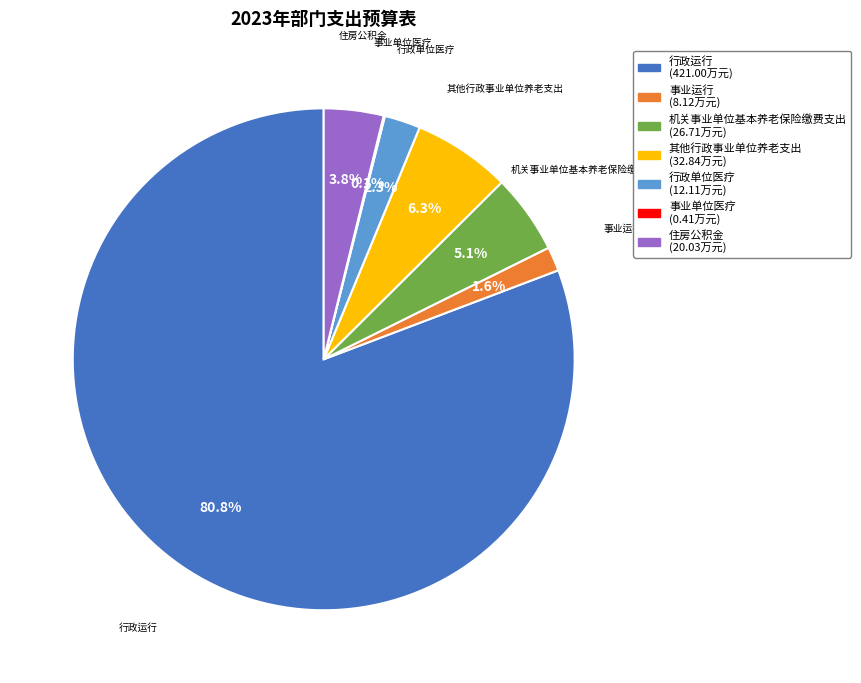

What is the largest slice in the pie chart?

行政运行